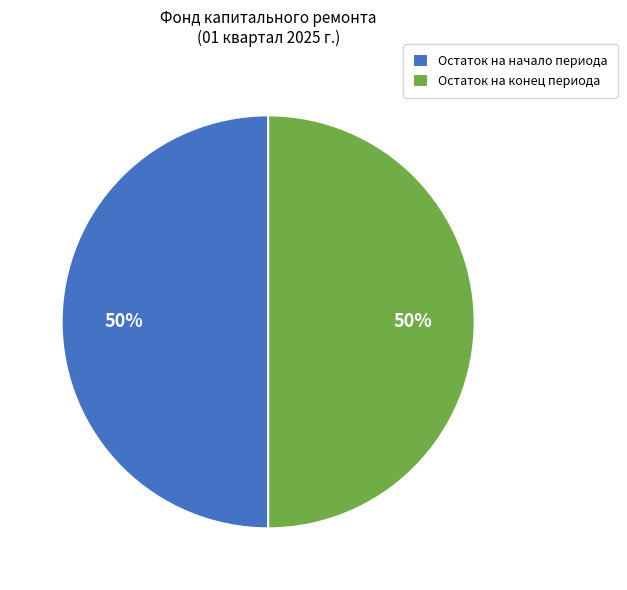

To the nearest percent, what is the combined percentage of Остаток на конец периода and Остаток на начало периода?

100%